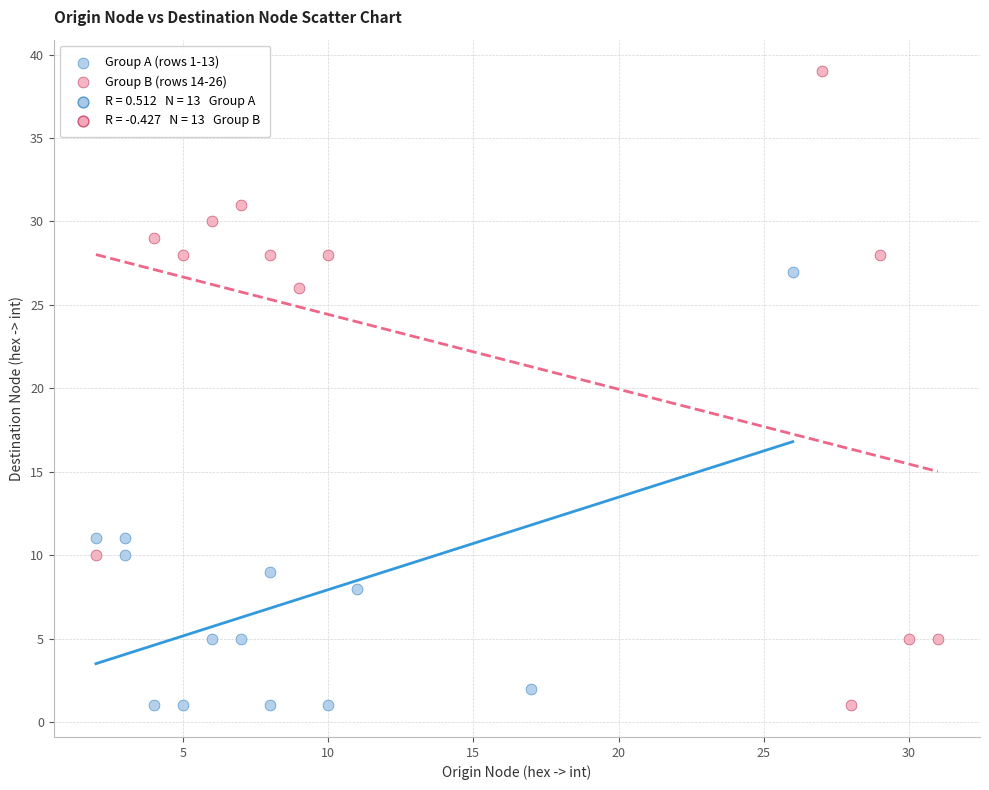

Which series has the largest Y range (max minus min)?

Group B (rows 14-26)